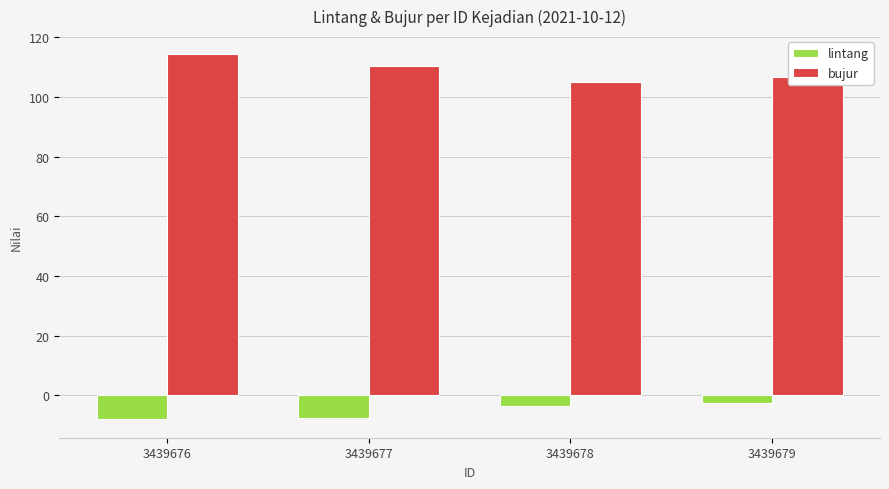

At how many categories does at least one series exceed 65?

4